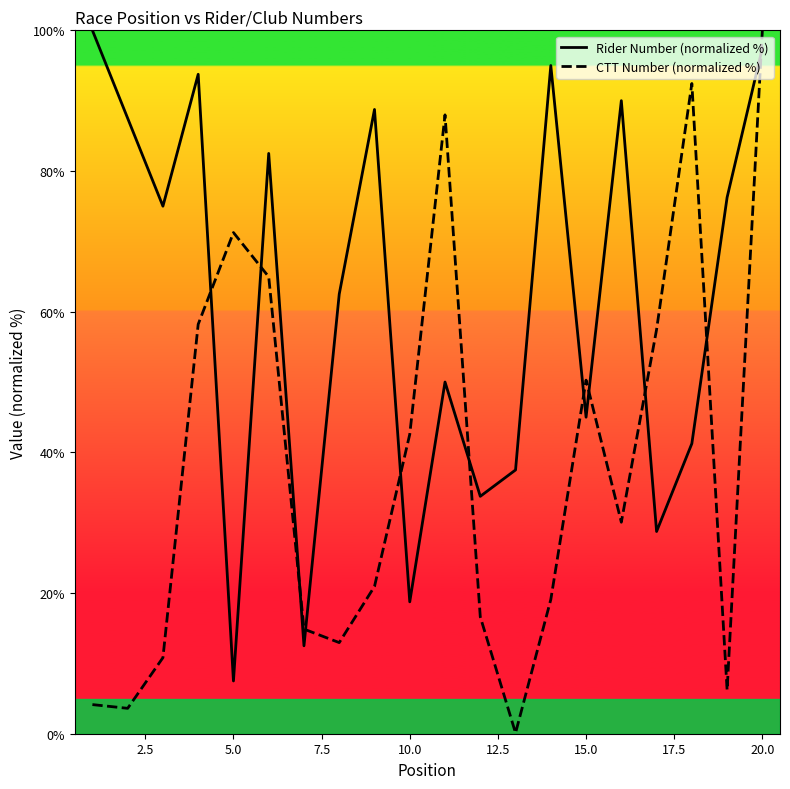

True or false: CTT Number (normalized %) and Rider Number (normalized %) intersect in this chart.

True